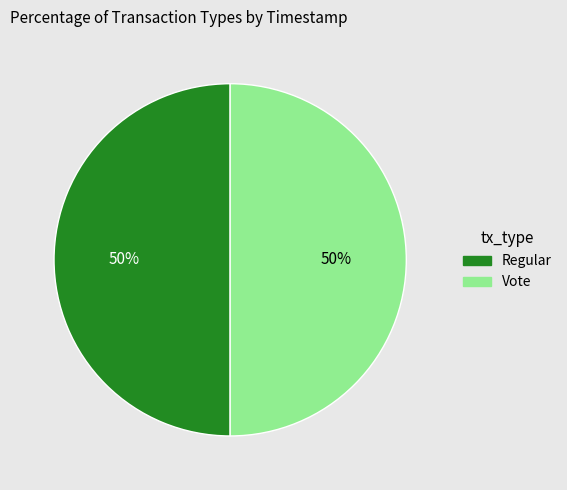

Is it true that Regular is 50% of the pie?

True